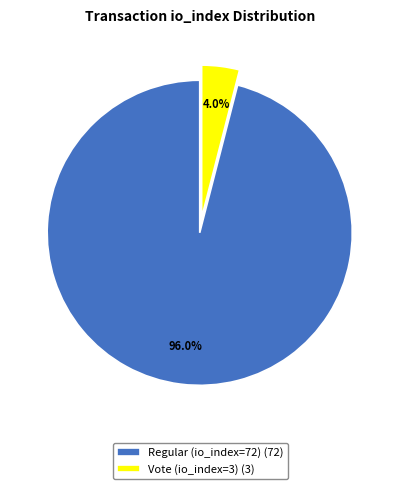

What is the ratio of the value at Regular (io_index=72) (72) to the value at Vote (io_index=3) (3)?

24.0